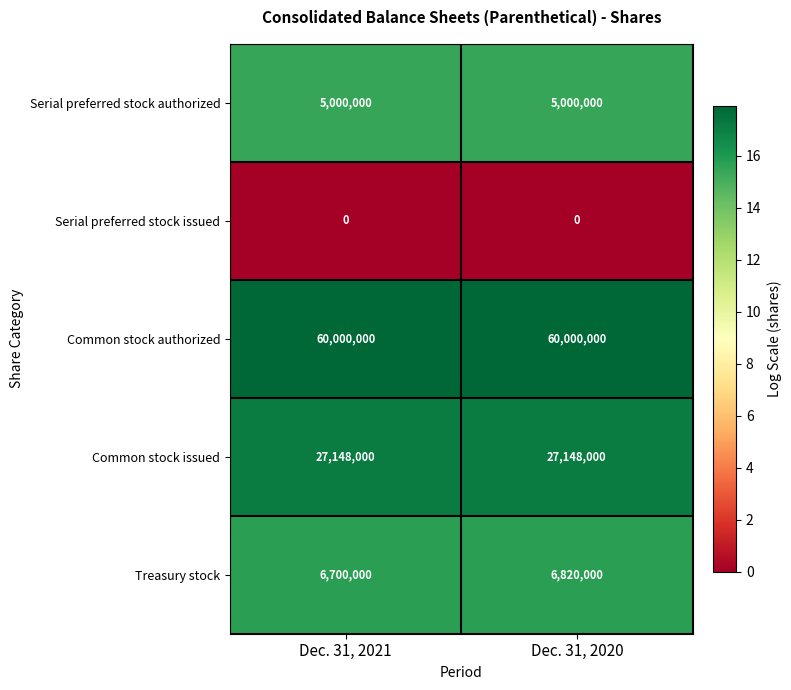

Which series has the largest total across all categories?

Common stock authorized